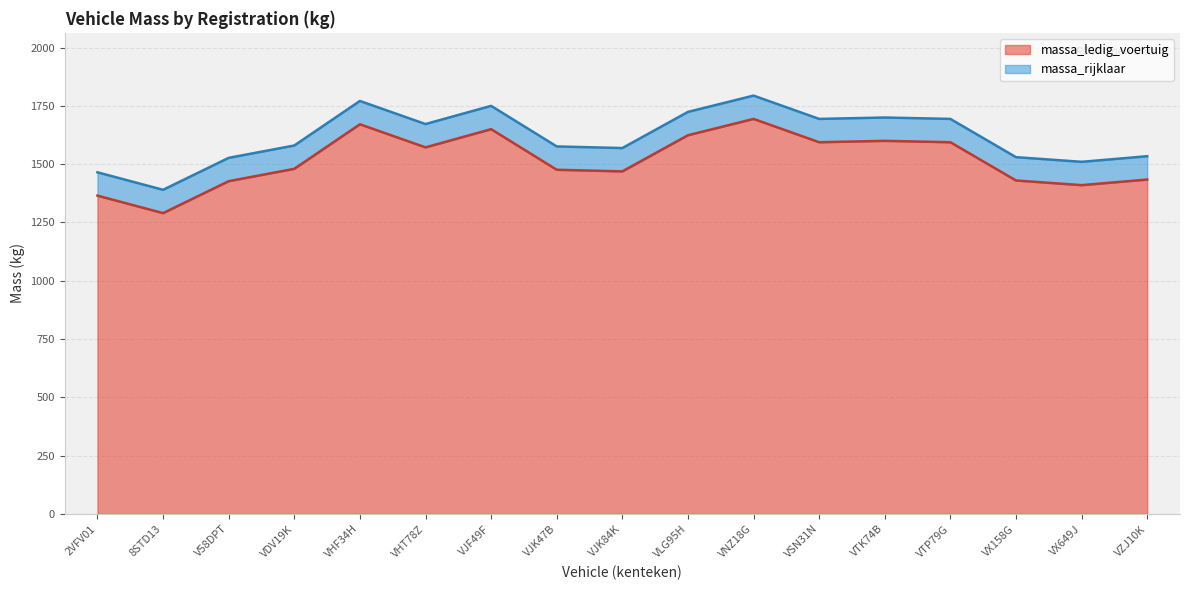

At how many categories does at least one series exceed 1411?

16